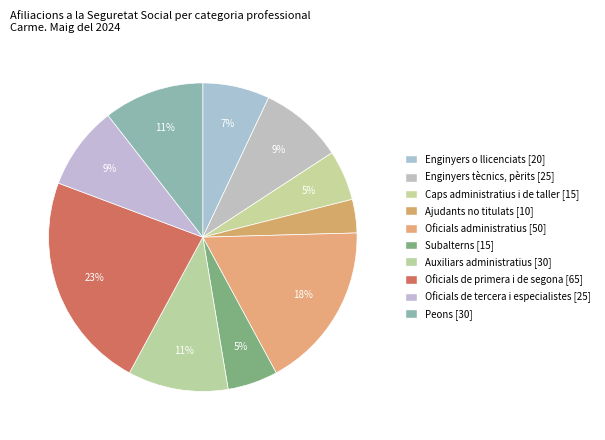

What percentage is the Ajudants no titulats slice, to the nearest percent?

4%